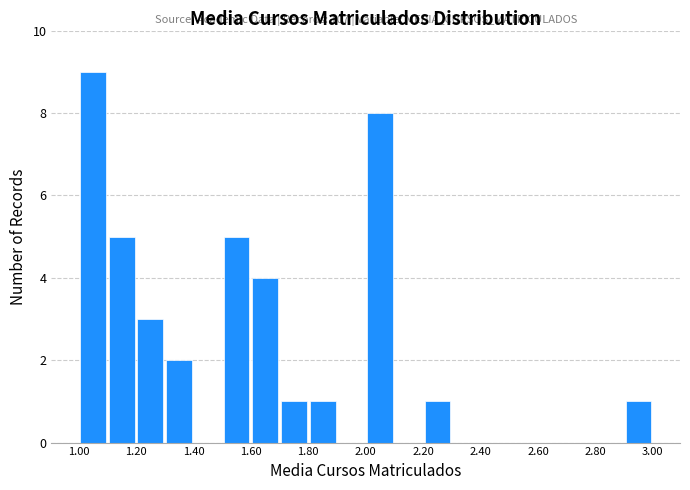

Which range on the x-axis has the tallest bar?

1.0 to 1.1